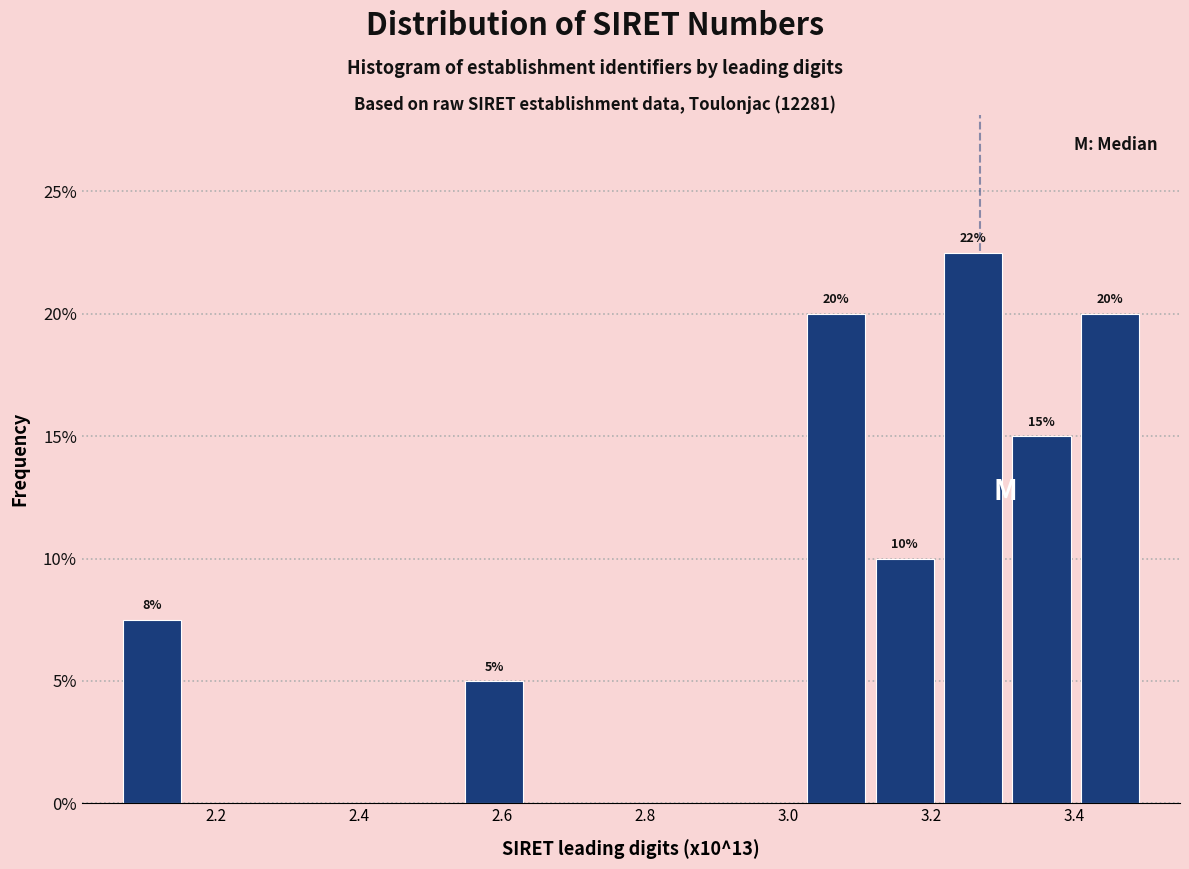

Over which range of the x-axis is the bar tallest?

3.22 to 3.30